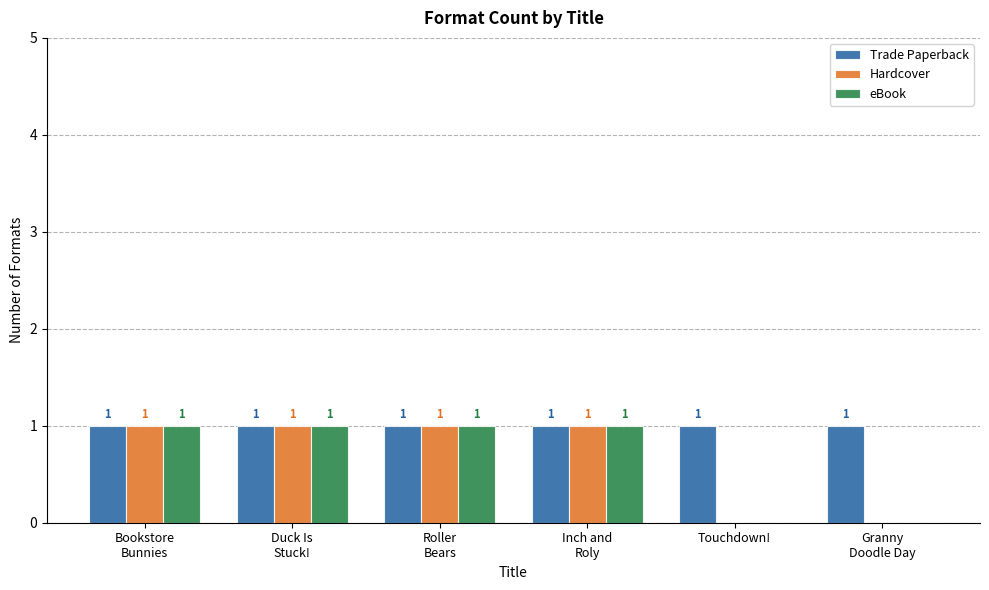

True or false: Trade Paperback has a value of 1 at Touchdown!.

True